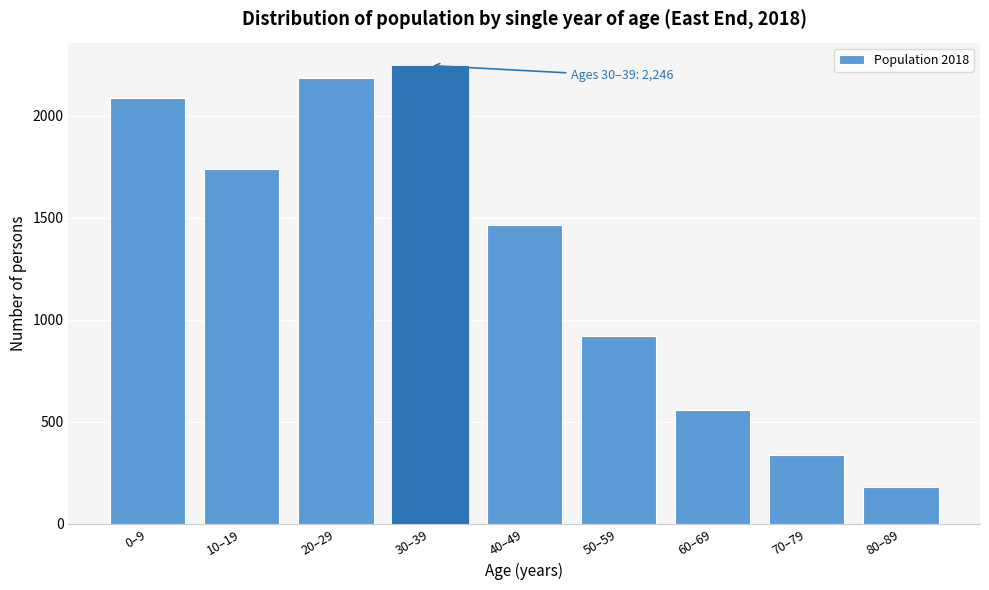

Reading left to right, transcribe all the data shown in this chart.

2089	1740	2185	2246	1463	921	560	335	178